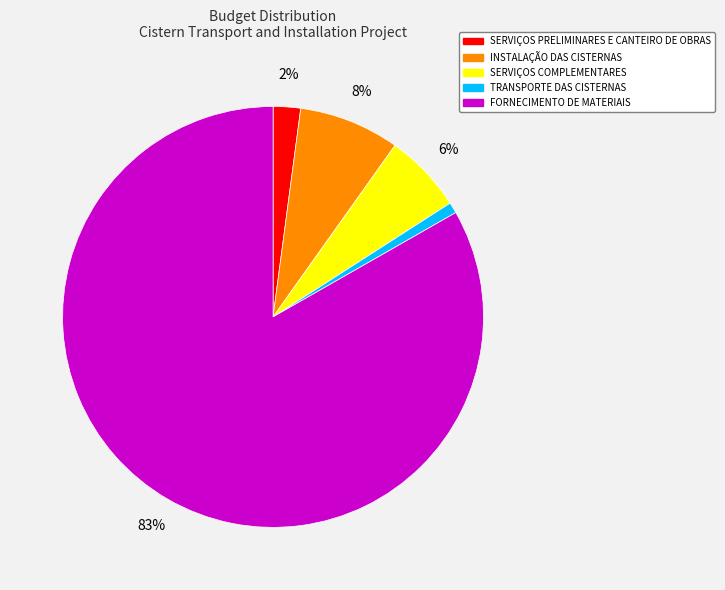

What percentage is the INSTALAÇÃO DAS CISTERNAS slice, to the nearest percent?

8%